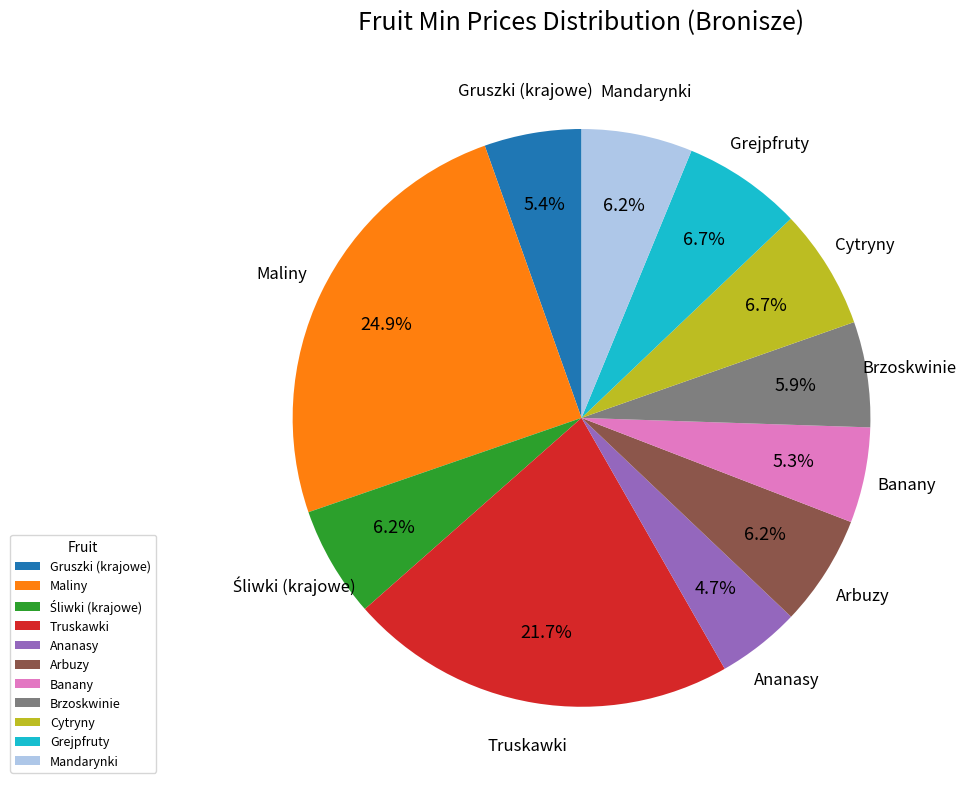

Which category has the biggest portion of the pie?

Maliny